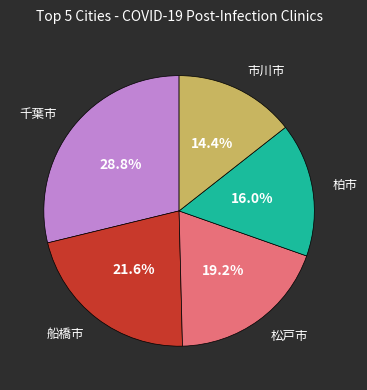

Is there a majority slice in this chart?

No